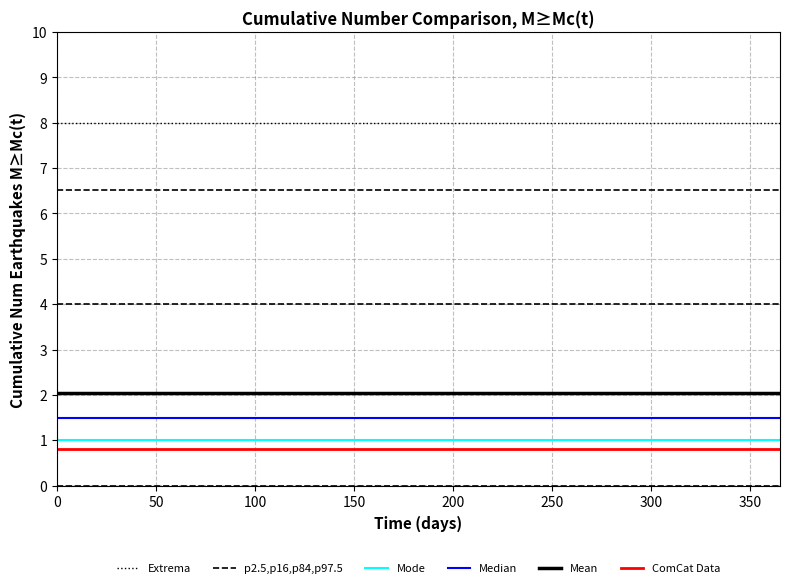

How many data points does each series have?

20